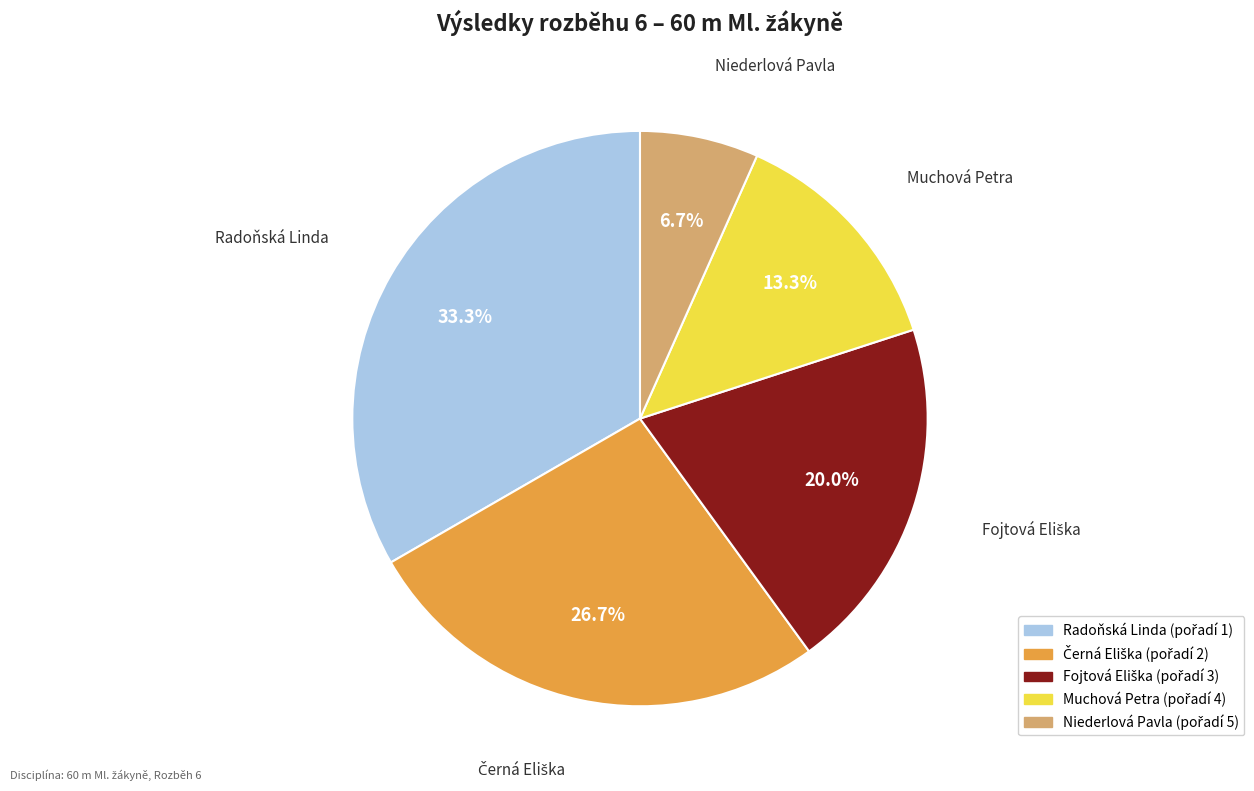

Which slice is the largest?

Radoňská Linda